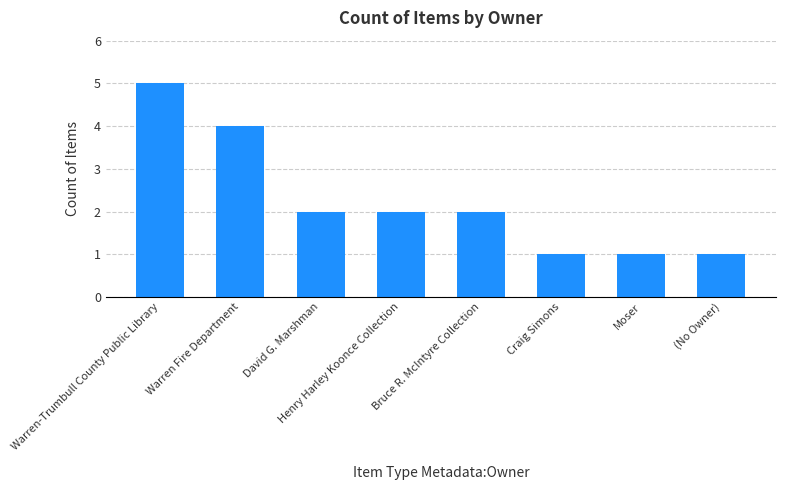

True or false: the data shows 5 at Warren-Trumbull County Public Library.

True